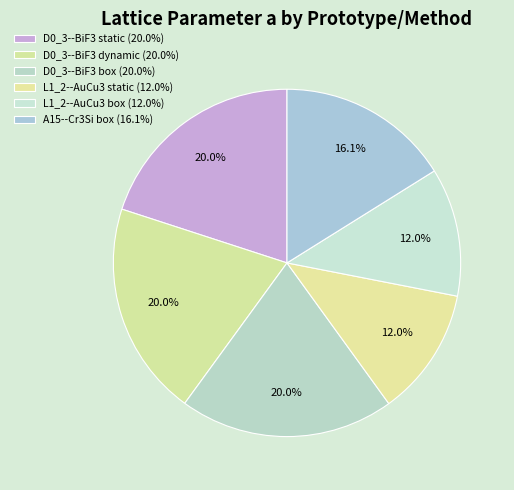

Which slice is the smallest?

L1_2--AuCu3 box